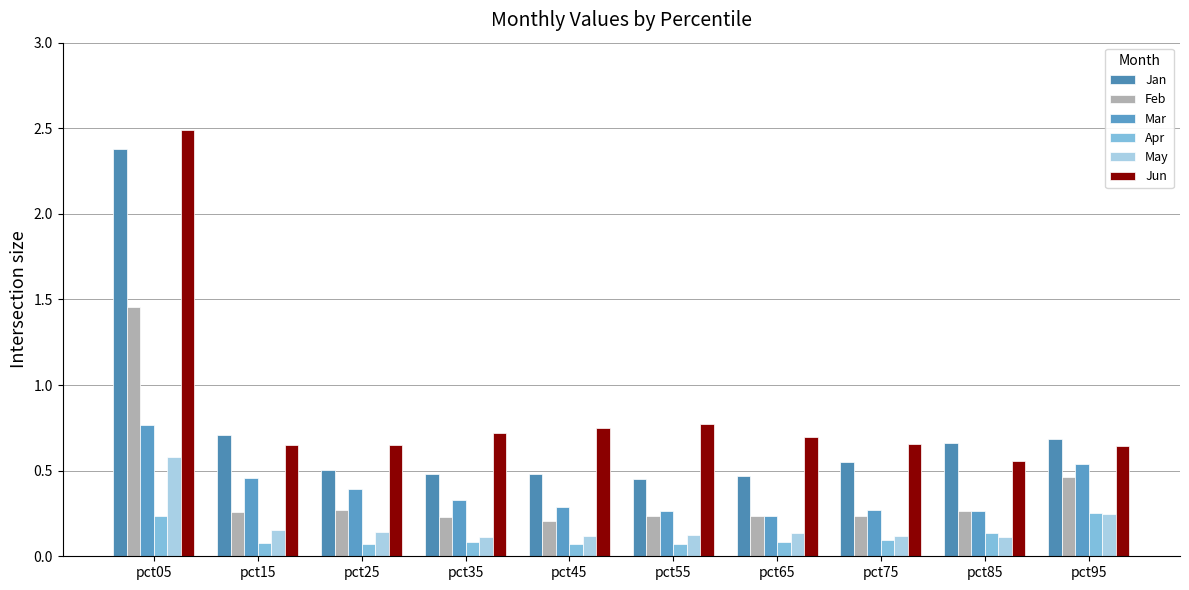

Reading left to right, list all the values displayed in this chart.

Jan: pct05=2.4	pct15=0.7	pct25=0.5	pct35=0.5	pct45=0.5	pct55=0.5	pct65=0.5	pct75=0.6	pct85=0.7	pct95=0.7
Feb: pct05=1.5	pct15=0.3	pct25=0.3	pct35=0.2	pct45=0.2	pct55=0.2	pct65=0.2	pct75=0.2	pct85=0.3	pct95=0.5
Mar: pct05=0.8	pct15=0.5	pct25=0.4	pct35=0.3	pct45=0.3	pct55=0.3	pct65=0.2	pct75=0.3	pct85=0.3	pct95=0.5
Apr: pct05=0.2	pct15=0.1	pct25=0.1	pct35=0.1	pct45=0.1	pct55=0.1	pct65=0.1	pct75=0.1	pct85=0.1	pct95=0.3
May: pct05=0.6	pct15=0.2	pct25=0.1	pct35=0.1	pct45=0.1	pct55=0.1	pct65=0.1	pct75=0.1	pct85=0.1	pct95=0.2
Jun: pct05=2.5	pct15=0.6	pct25=0.6	pct35=0.7	pct45=0.7	pct55=0.8	pct65=0.7	pct75=0.7	pct85=0.6	pct95=0.6